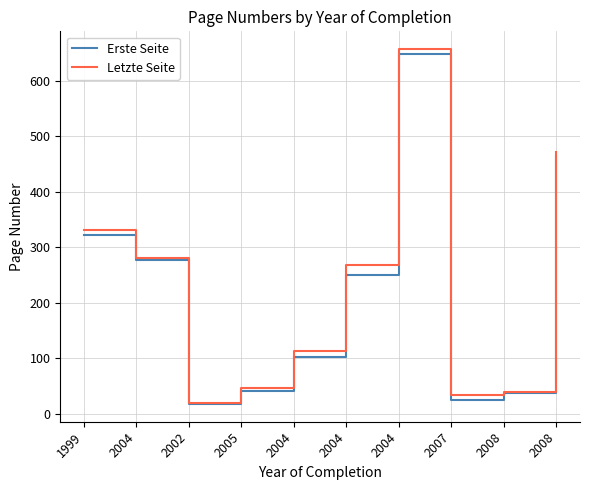

What are all the series names shown in the legend?

Erste Seite, Letzte Seite